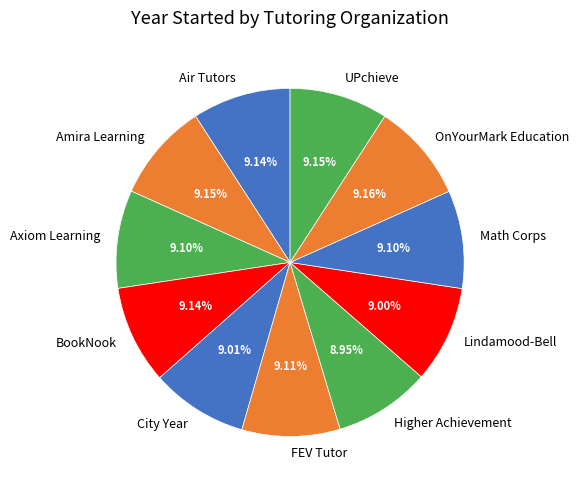

Does BookNook account for over 50% of the chart?

No